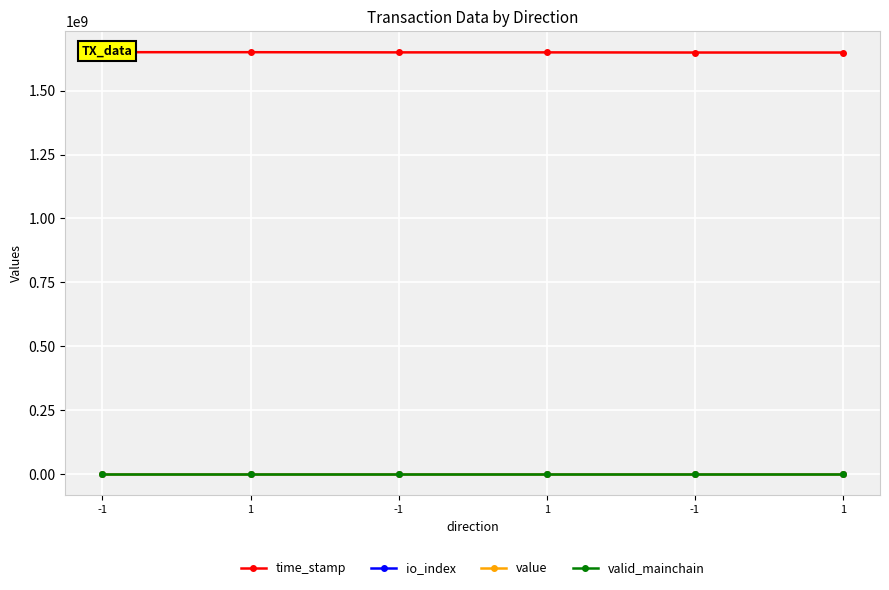

Reading left to right, list all the values displayed in this chart.

time_stamp: 1650713006.0	1650674461.0	1650000668.0	1649966364.0	1649391928.0	1649391388.0
io_index: 1.0	3.0	2.0	3.0	7.0	2.0
value: 24.6	24.6	24.6	24.6	63.6	63.6
valid_mainchain: 1.0	1.0	1.0	1.0	1.0	1.0